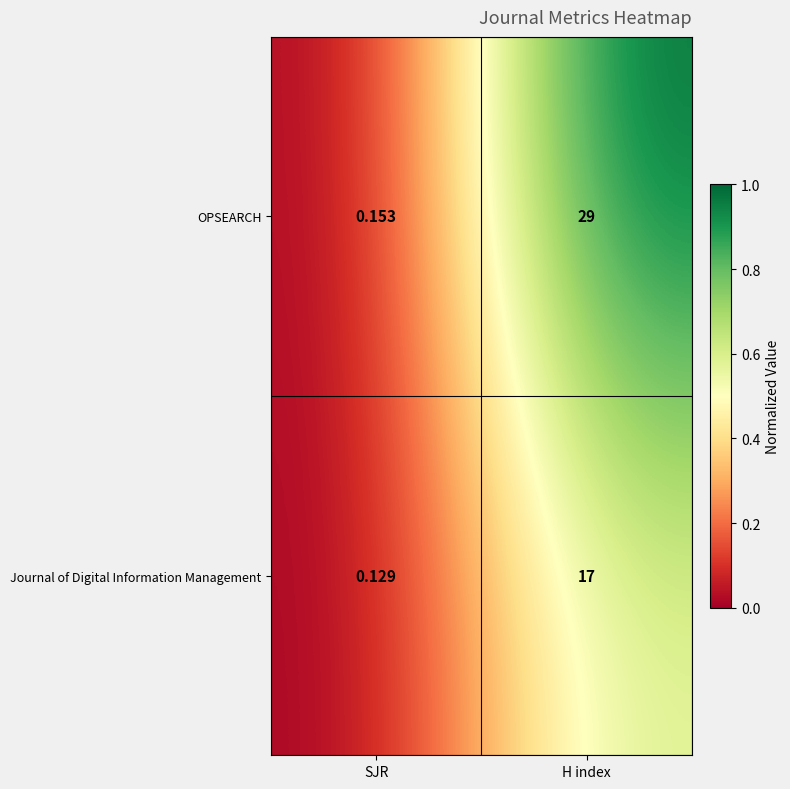

At which category is the sum across all series the highest?

H index